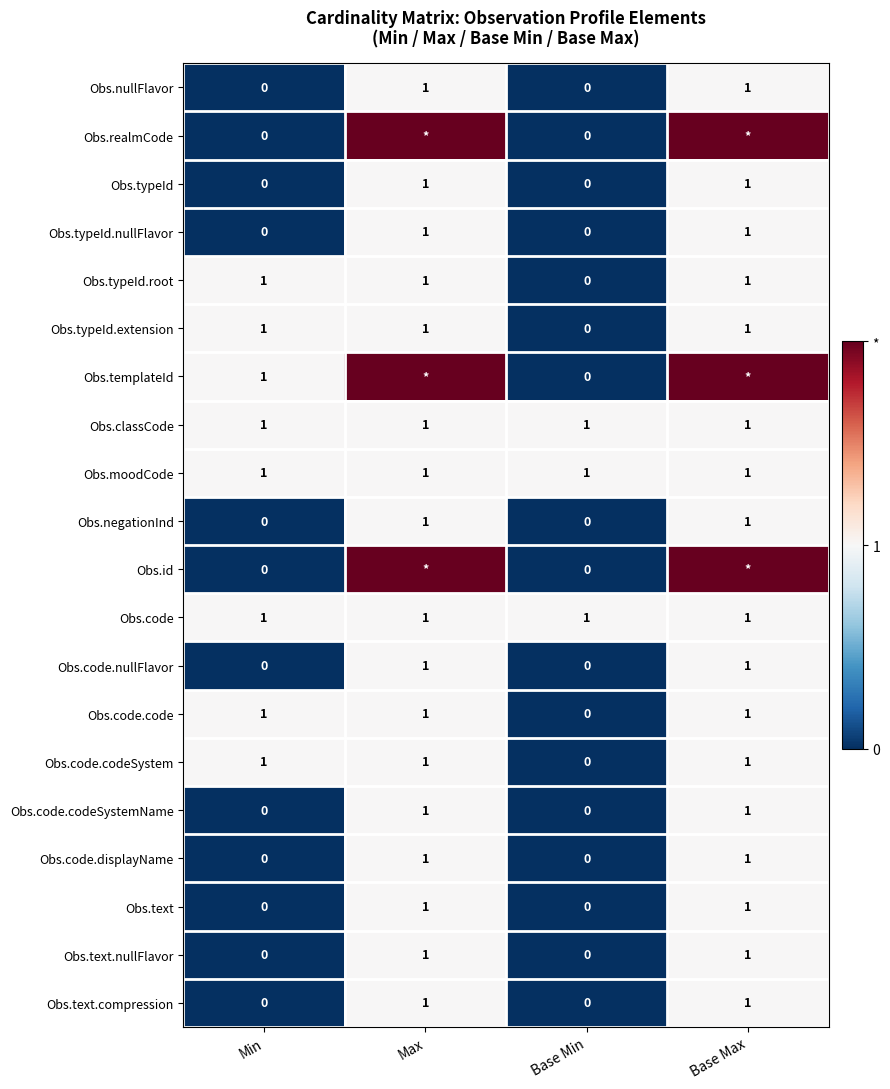

How many data points does each series have?

4